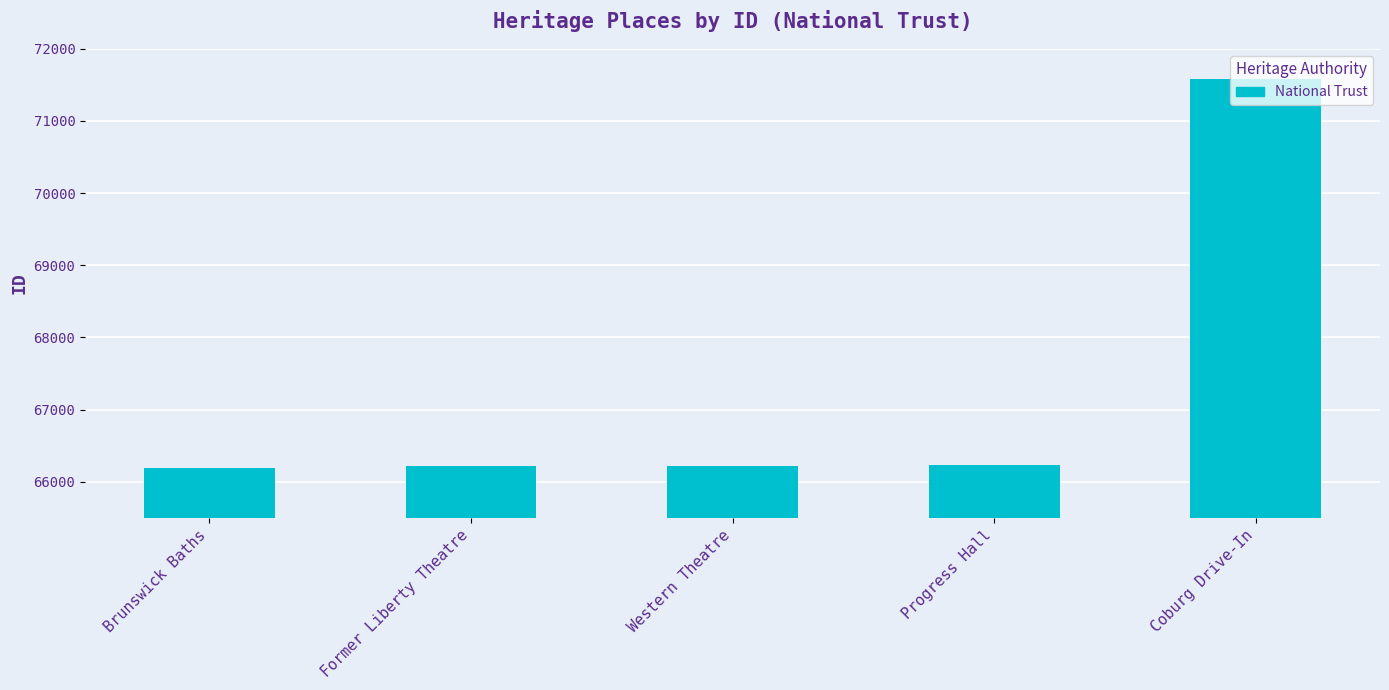

What is the difference between the maximum and minimum values?

5396